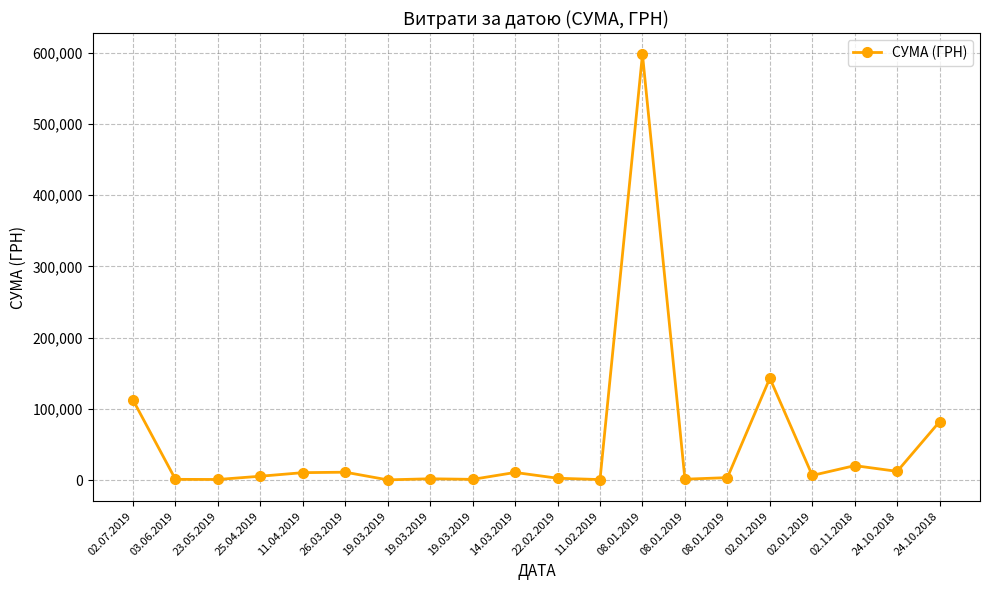

Does the chart display data point markers on the line(s)?

Yes